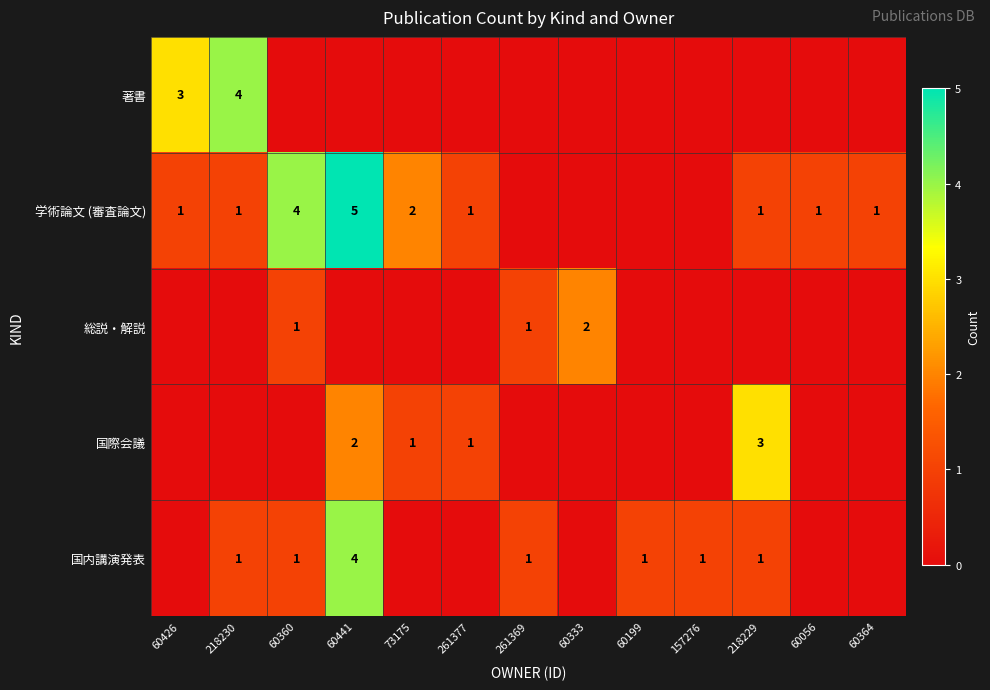

True or false: 学術論文 (審査論文) has a value of 0 at 218229.

False